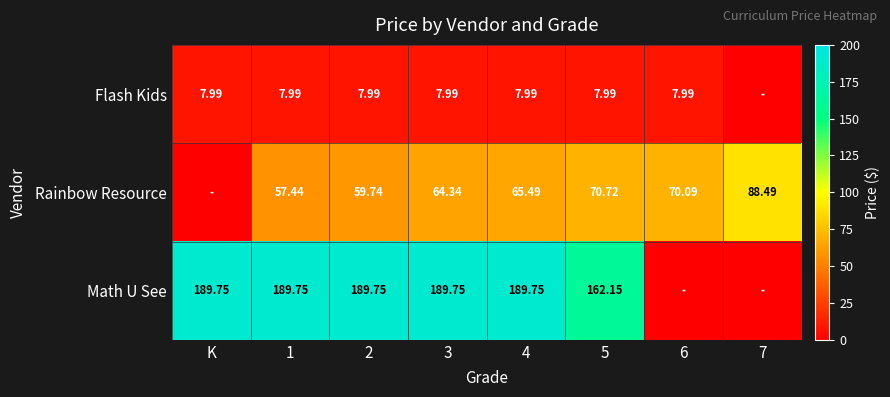

Between 1 and 2, which series saw the biggest shift?

Rainbow Resource